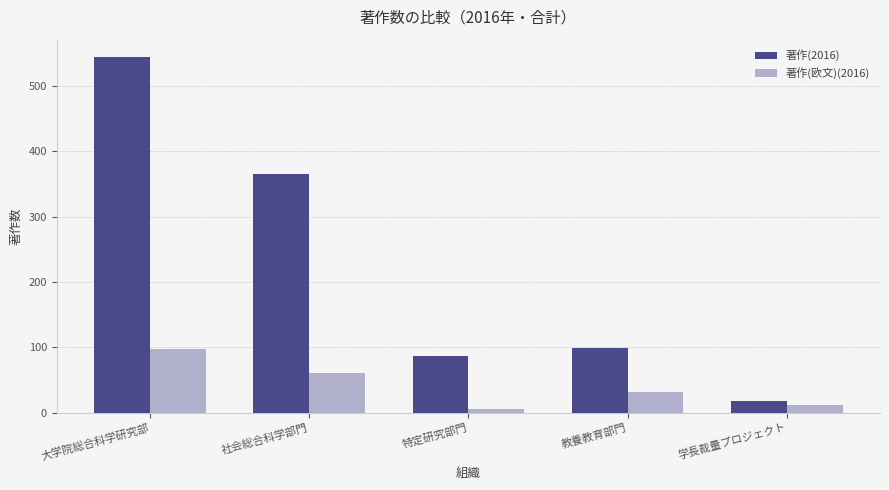

Where does the 著作(欧文)(2016) series first go above 31?

大学院総合科学研究部